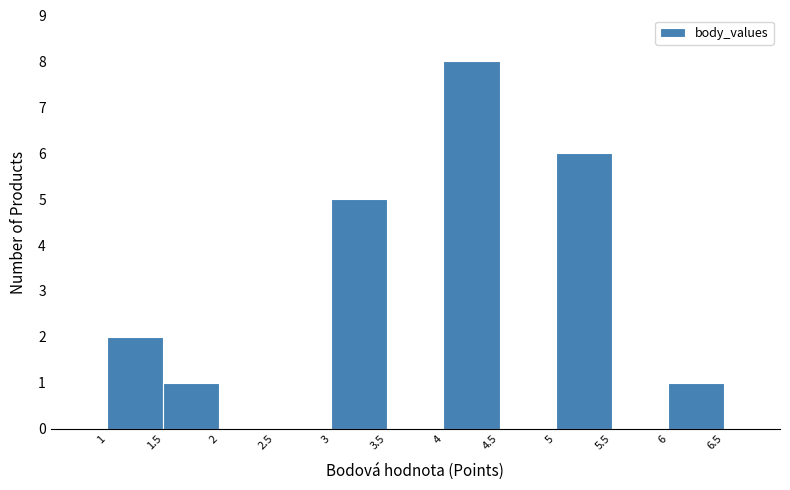

Reading left to right, transcribe this chart: for each bar, give the range it covers on the x-axis and its height. The values are not printed on the chart, so give them approximately, as read against the axis.

1 to 1.5: 2
1.5 to 2: 1
2 to 2.5: 0
2.5 to 3: 0
3 to 3.5: 5
3.5 to 4: 0
4 to 4.5: 8
4.5 to 5: 0
5 to 5.5: 6
5.5 to 6: 0
6 to 6.5: 1